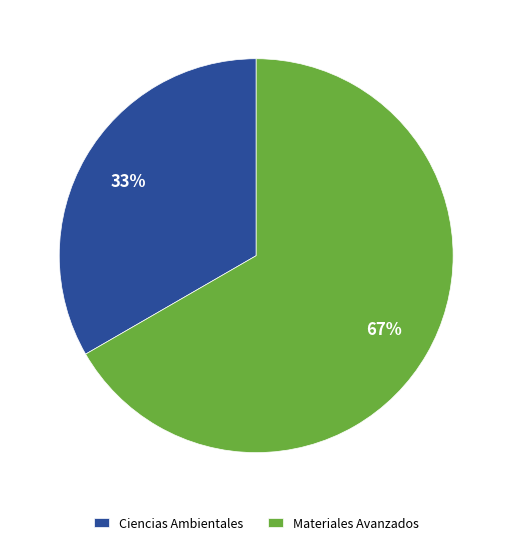

Rank the categories by value from lowest to highest.

Ciencias Ambientales, Materiales Avanzados